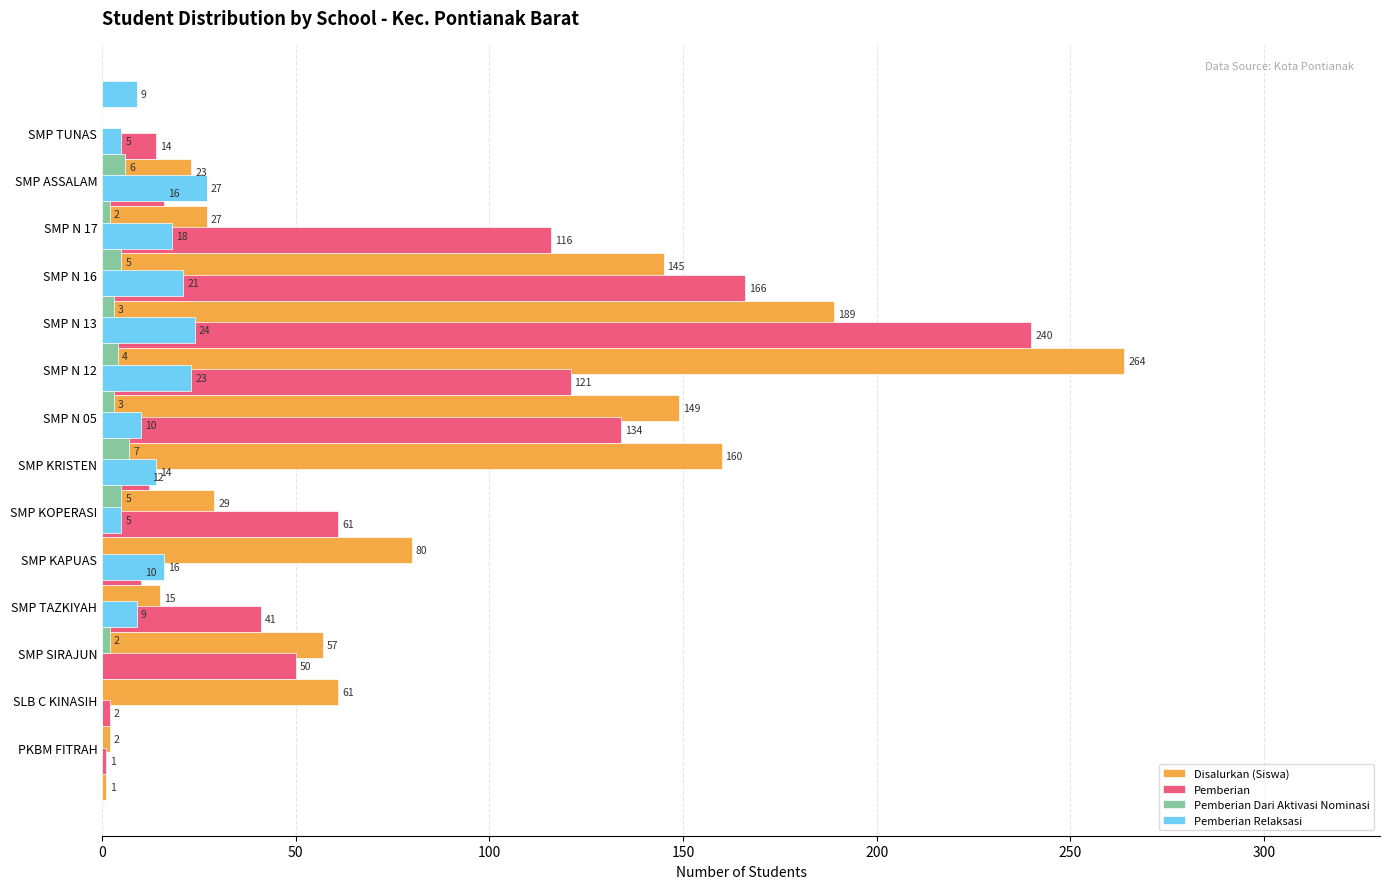

What is the difference between the maximum and minimum values in the Pemberian Dari Aktivasi Nominasi series?

7